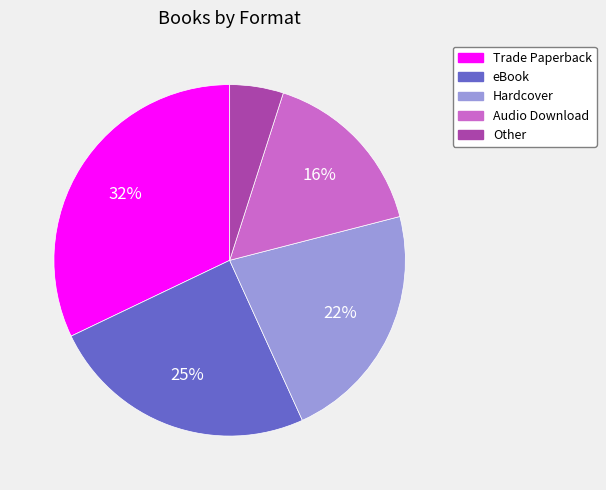

Which slice is the smallest?

Other